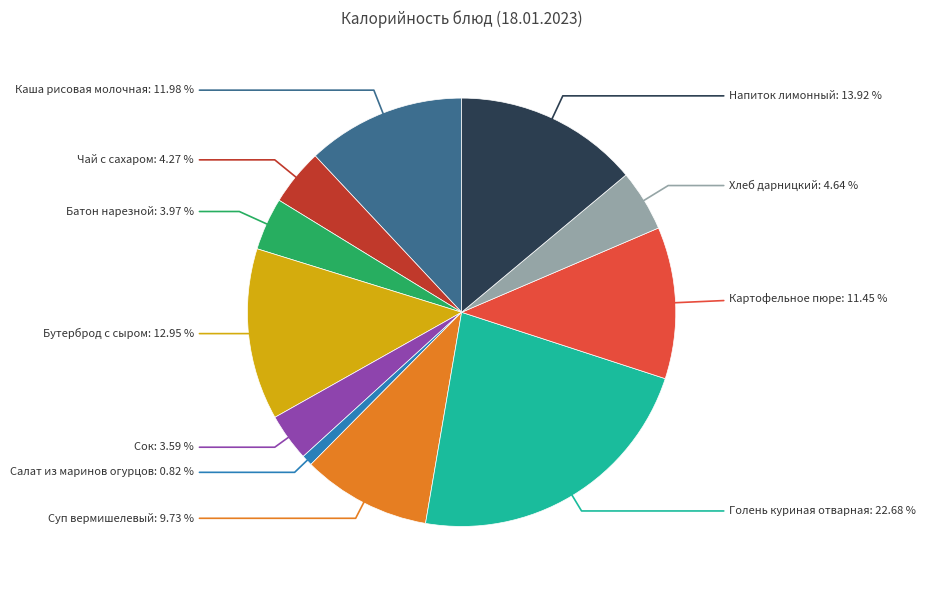

Is there any slice that represents more than half of the pie?

No